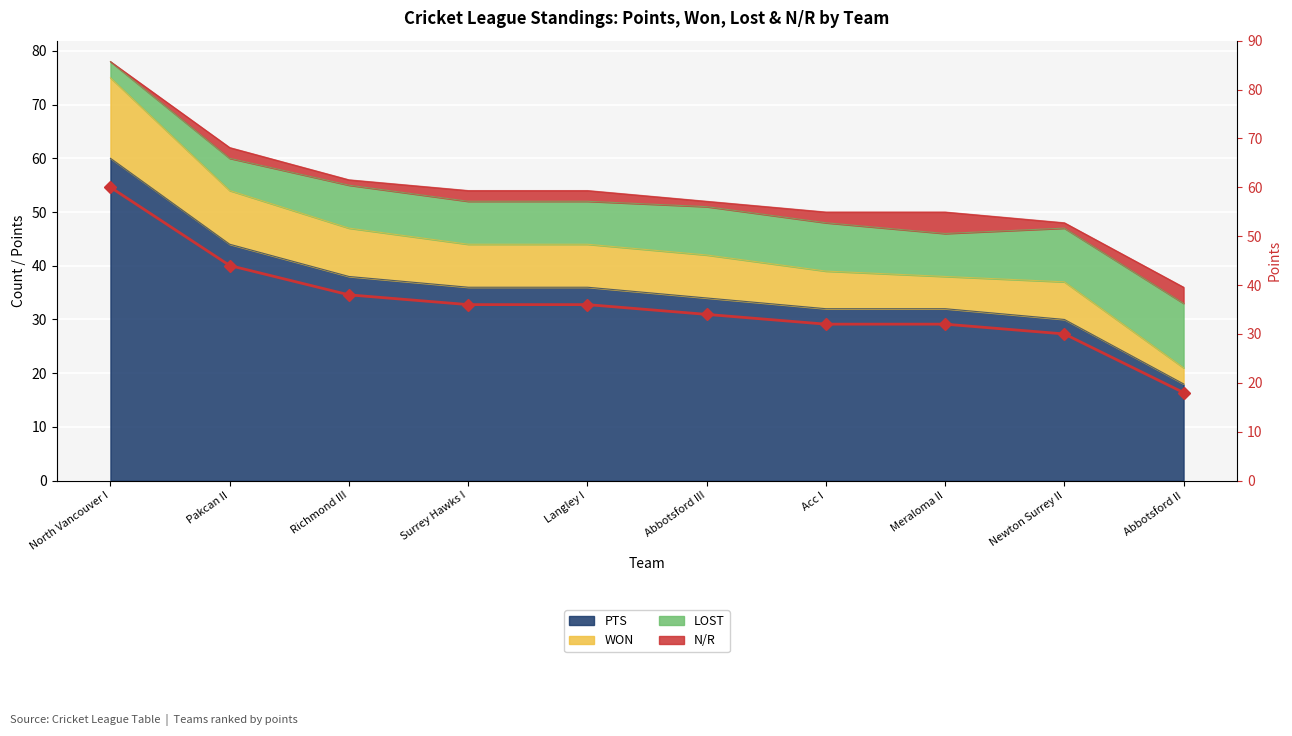

What is the maximum value shown in the chart?

60